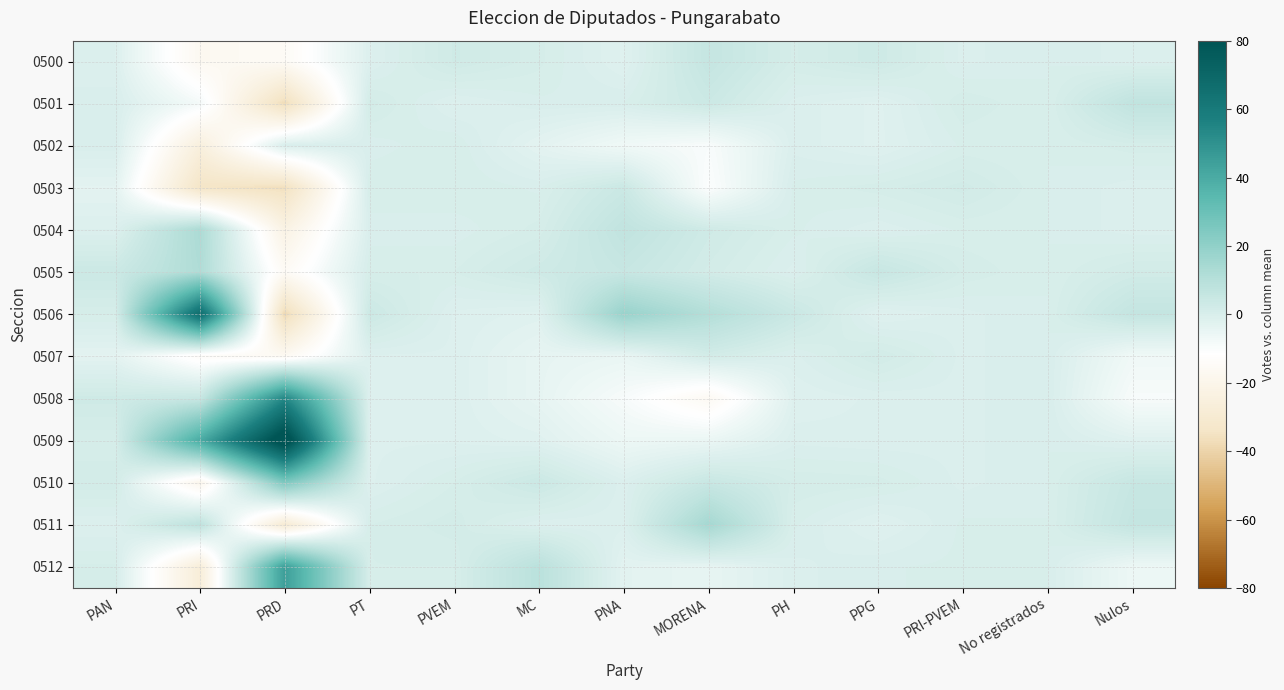

At which category is the sum across all series the highest?

PRI